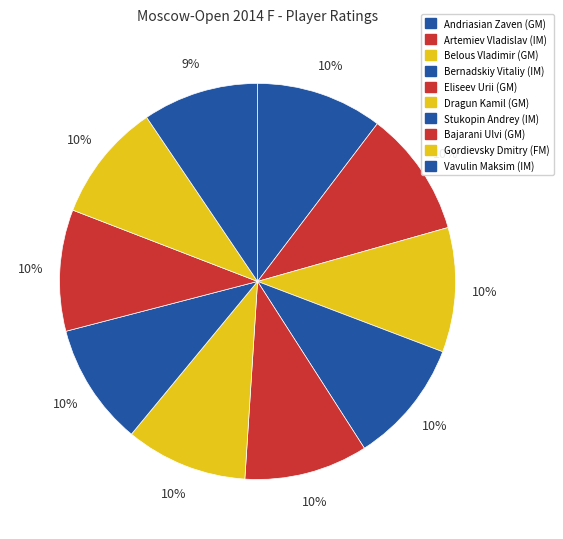

Does Eliseev Urii (GM) account for over 50% of the chart?

No